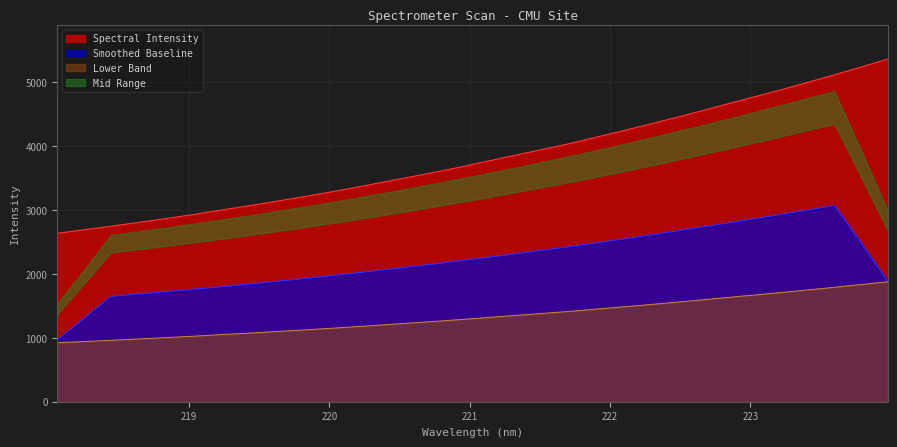

Reading left to right, extract all data points from this chart.

2633.2	2688.4	2743.3	2801.7	2860.3	2921.8	2988.8	3054.2	3122.4	3192.2	3264.5	3340.7	3420.9	3500.3	3581.1	3665.3	3756.2	3847.1	3934.9	4024.9	4125.5	4225.5	4328.2	4434.6	4543.2	4655.0	4765.2	4875.6	4992.2	5110.6	5232.5	5357.6